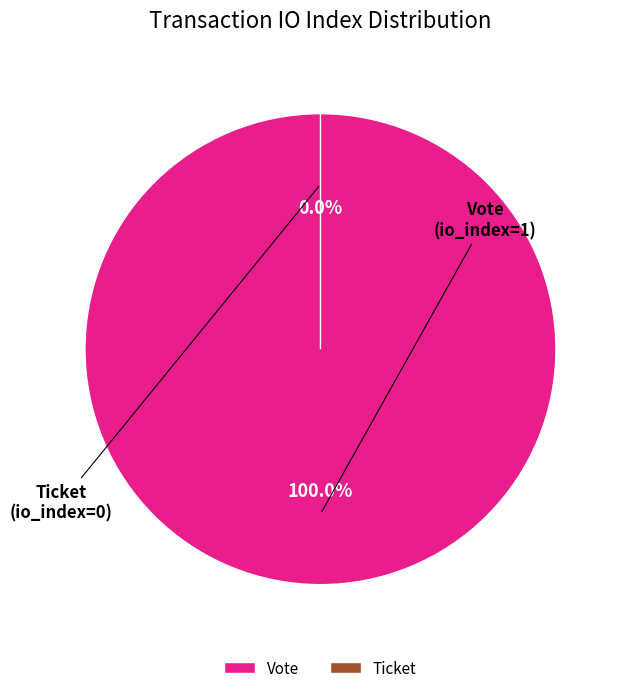

True or false: Ticket (io_index=0) accounts for 0% of the total.

True